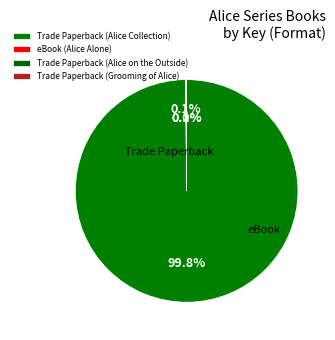

Combined, do Trade Paperback (Alice Collection) and Trade Paperback (Grooming of Alice) account for over 50%?

Yes